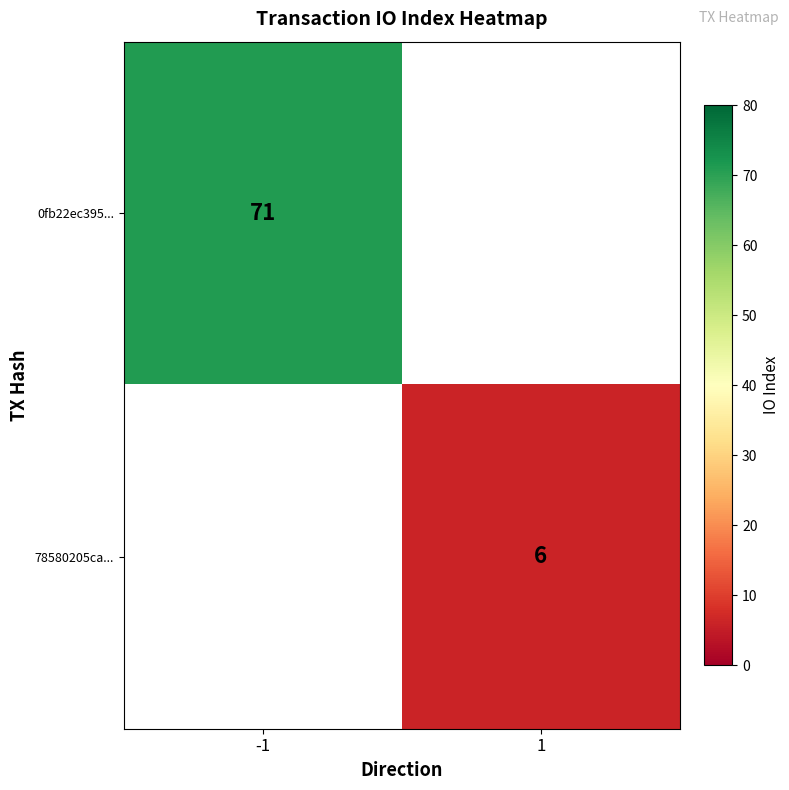

At how many categories does at least one series exceed 42?

1